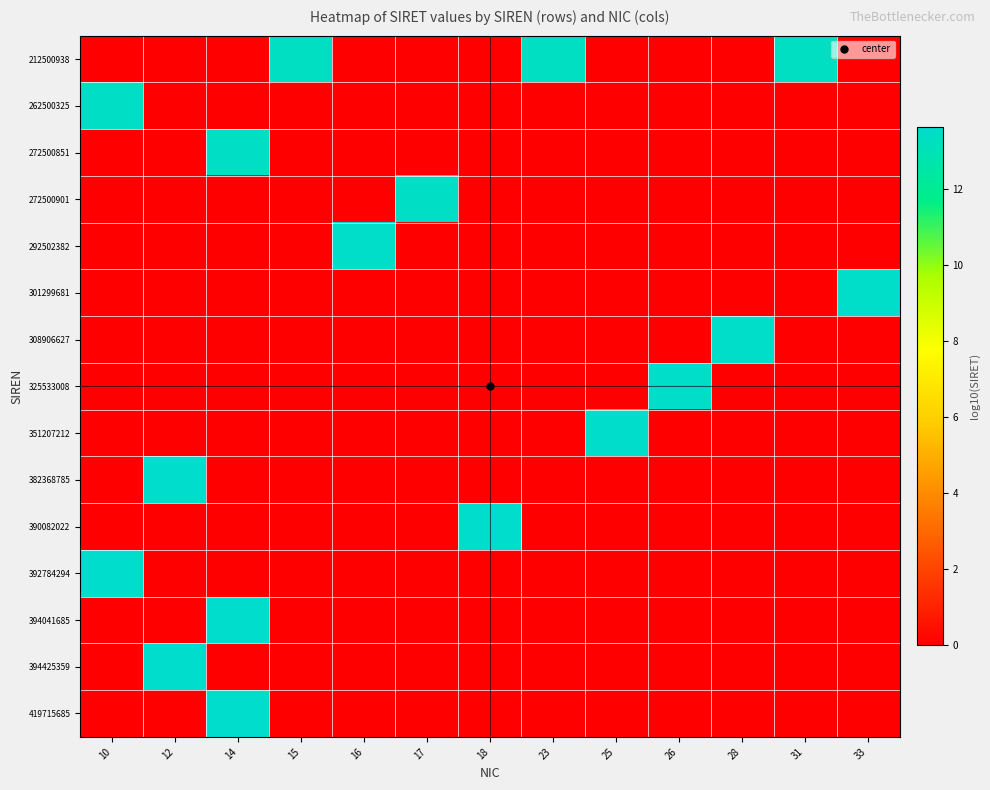

Which label corresponds to the smallest value in the chart?

10